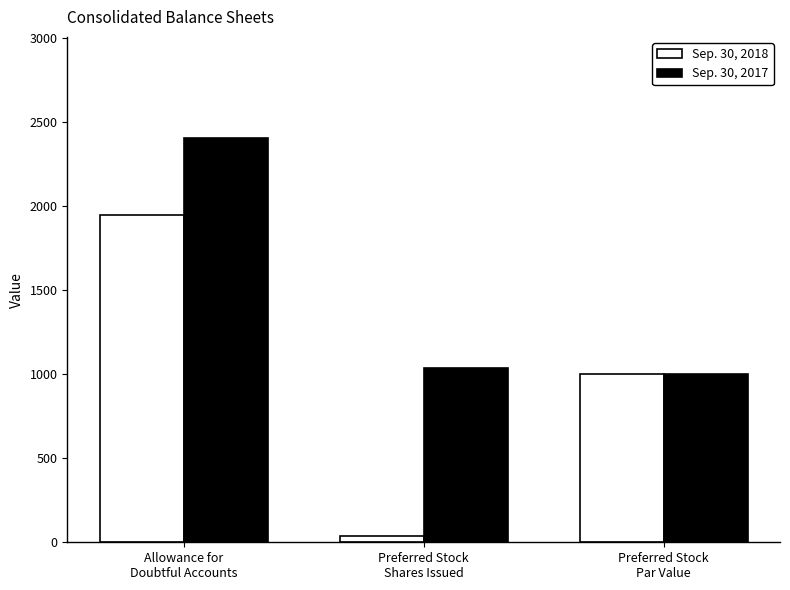

Reading left to right, list all the values displayed in this chart.

Sep. 30, 2018: Allowance for
Doubtful Accounts=1948	Preferred Stock
Shares Issued=35	Preferred Stock
Par Value=1000
Sep. 30, 2017: Allowance for
Doubtful Accounts=2404	Preferred Stock
Shares Issued=1035	Preferred Stock
Par Value=1000